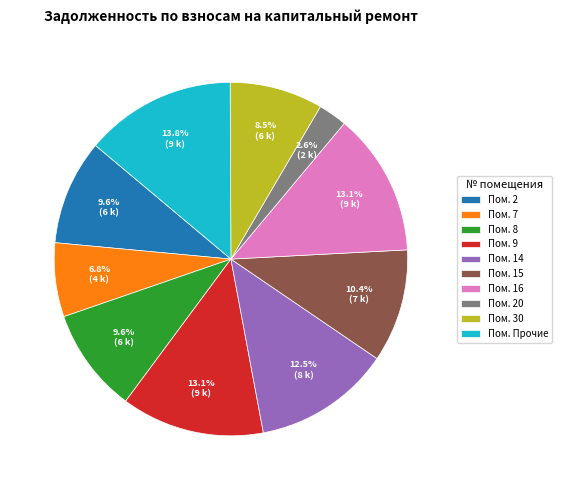

How many segments does this pie chart have?

10